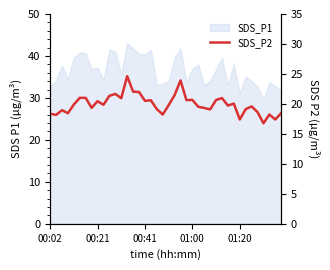

Approximately how many times larger is the value at 7 compared to 30?

1.0